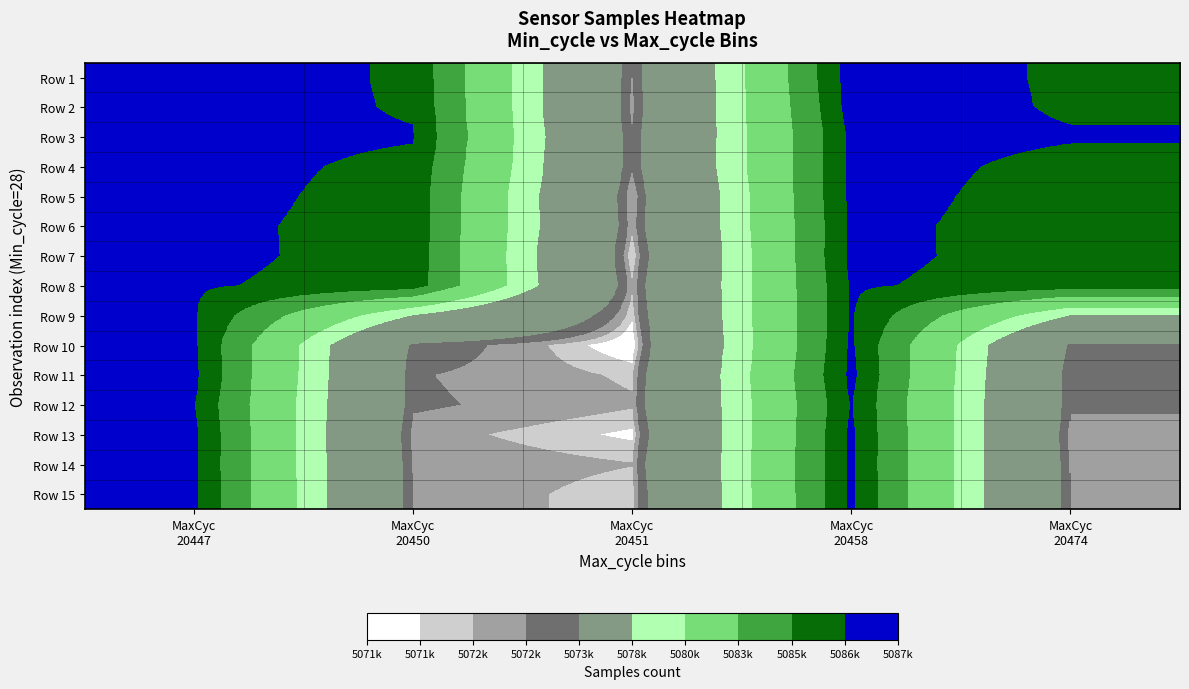

Rank the series at MaxCyc 20447 from highest to lowest value.

Row 1, Row 2, Row 4, Row 5, Row 11, Row 3, Row 7, Row 13, Row 15, Row 6, Row 14, Row 10, Row 8, Row 9, Row 12